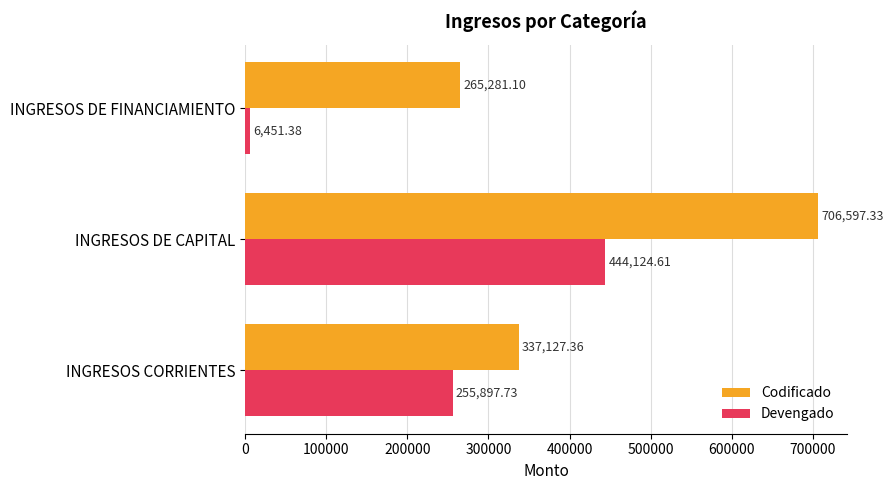

Which category has the lowest value in the Devengado series?

INGRESOS DE FINANCIAMIENTO